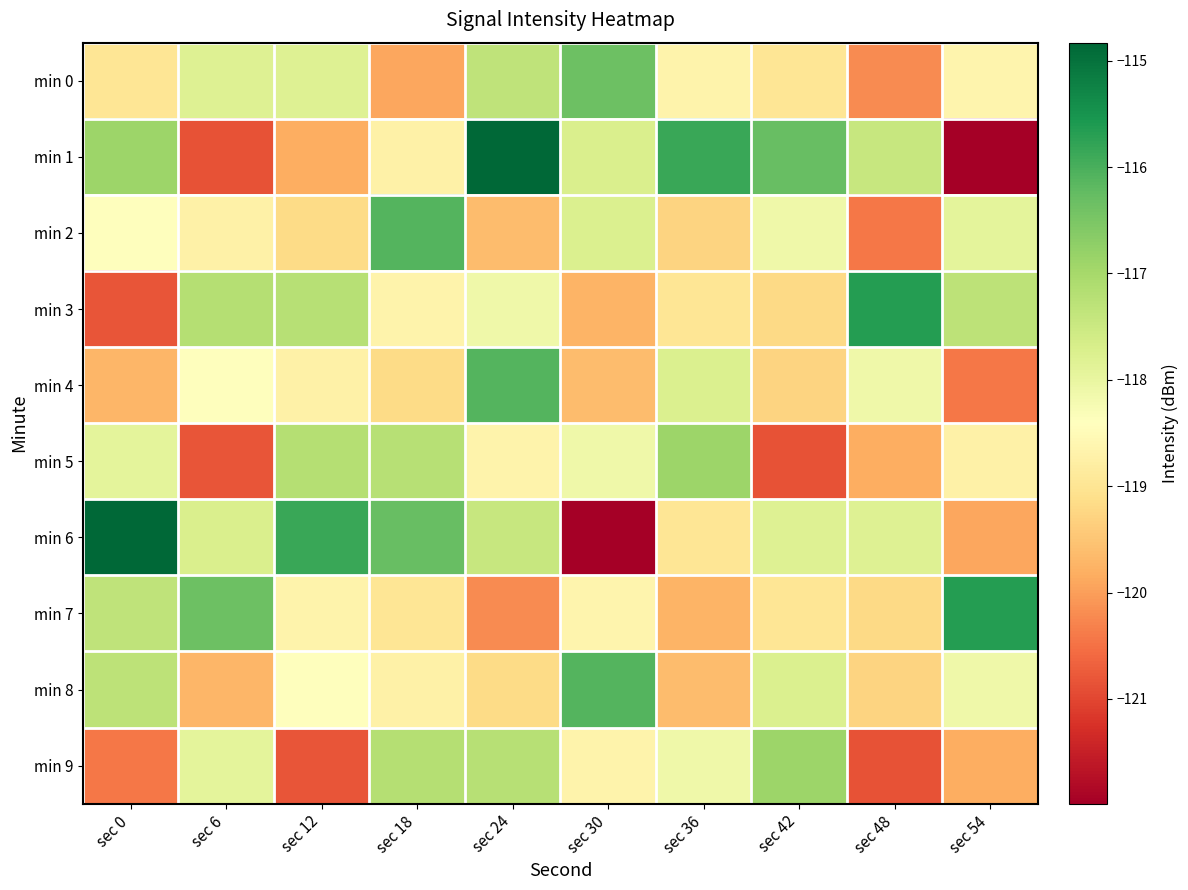

At sec 48, list the series in order from smallest to largest.

min 9, min 2, min 0, min 5, min 8, min 7, min 4, min 6, min 1, min 3